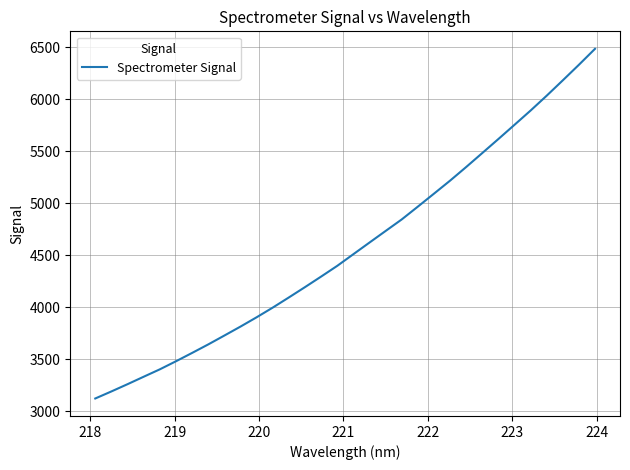

What is the maximum value shown in the chart?

6483.6